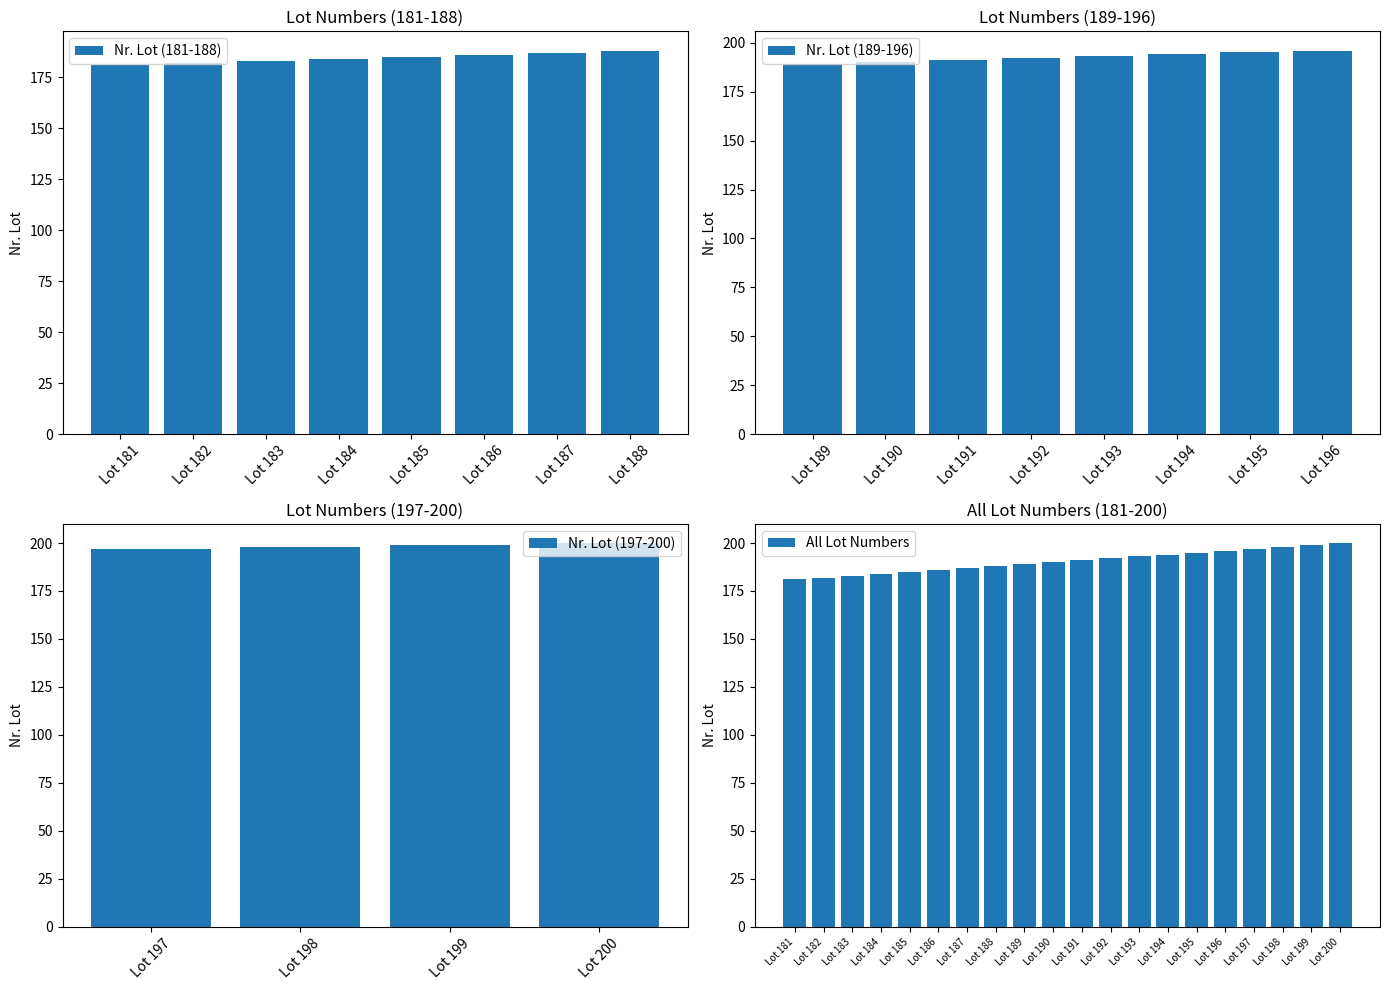

What is the sum of all values?

3810